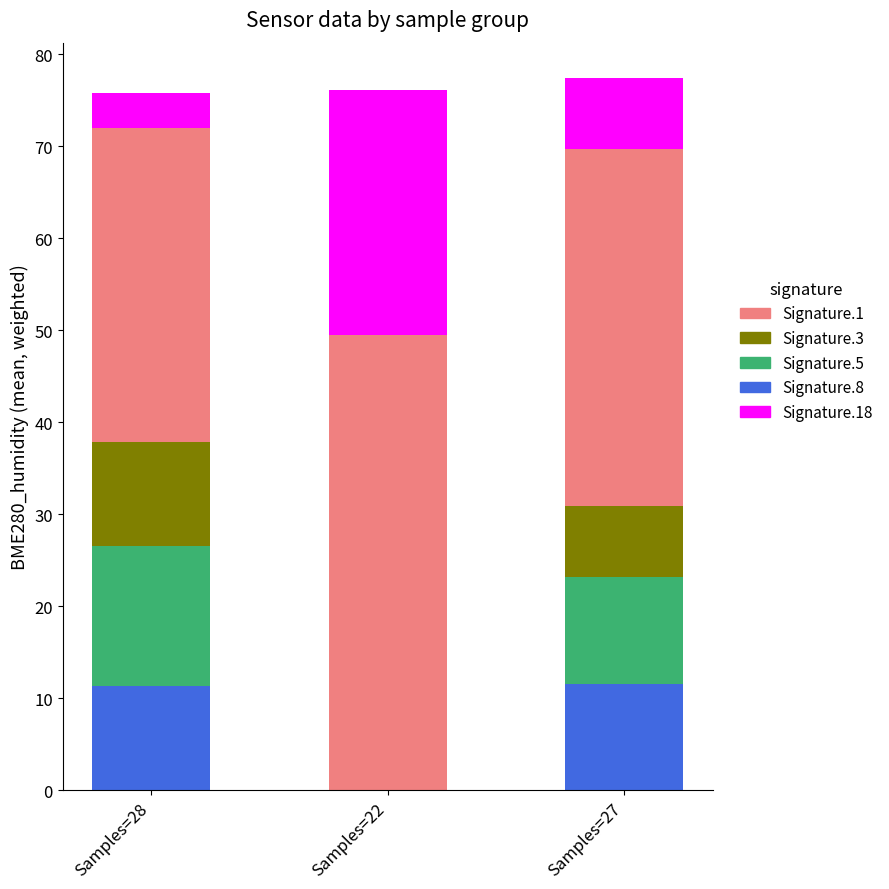

The Signature.8 series shows 11.6 at Samples=27. True or false?

True